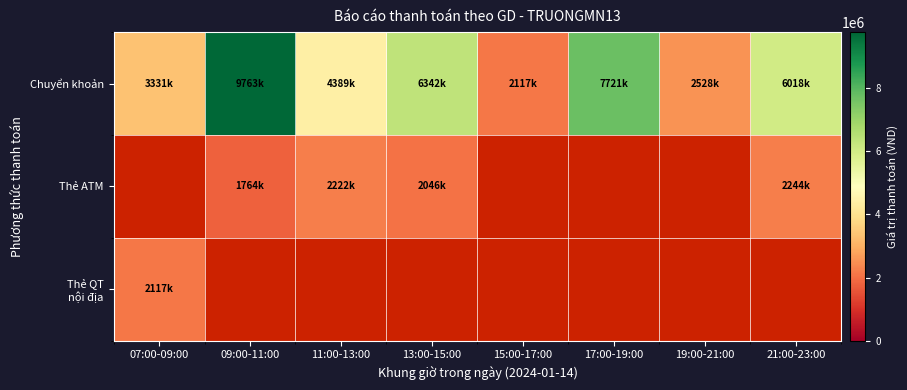

What is the difference between the Chuyển khoản values at 13:00-15:00 and 11:00-13:00?

1953000.0